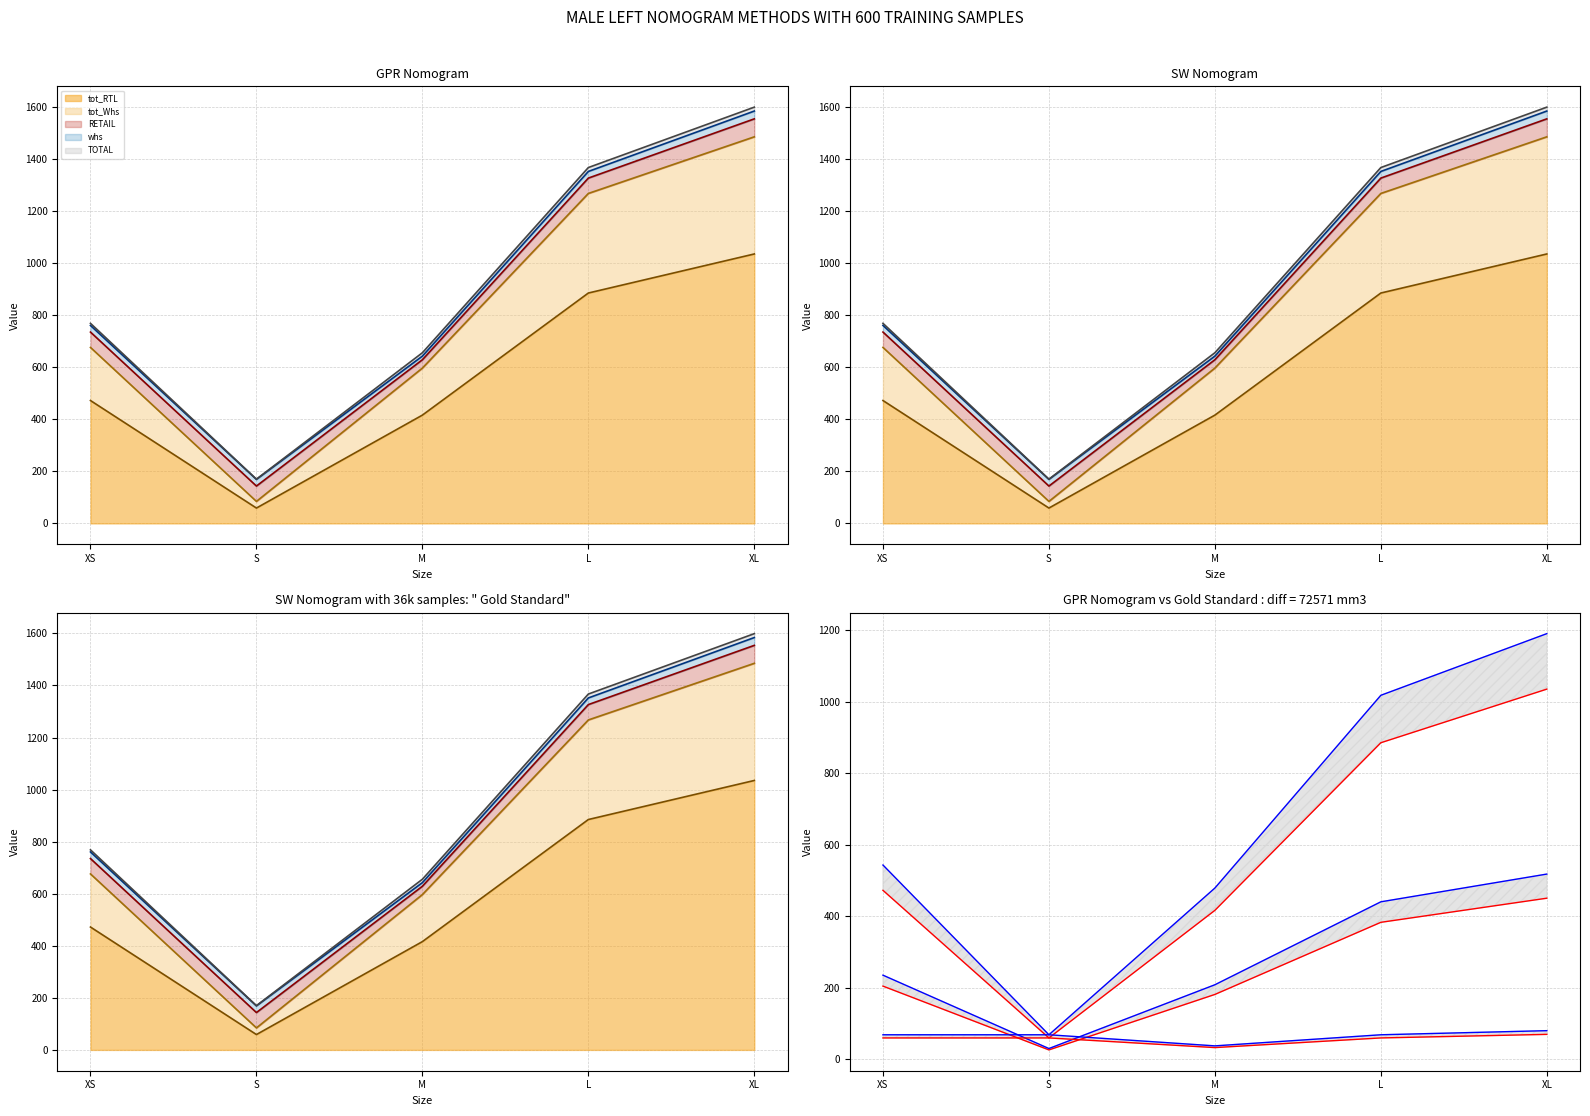

Between S and XL, which is larger?

XL